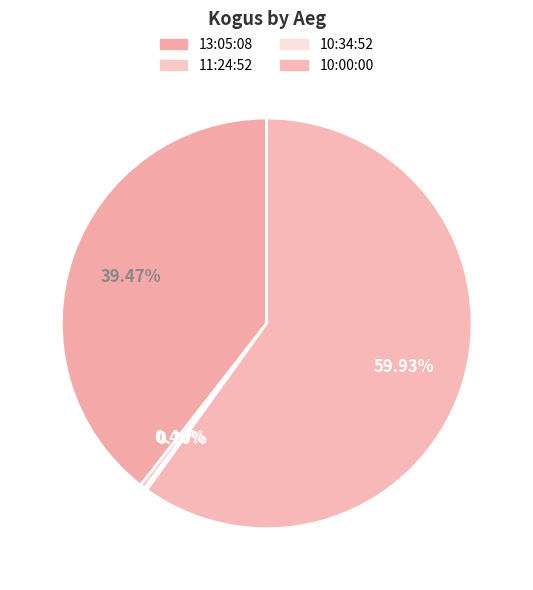

To the nearest percent, what is the difference between the largest and smallest slice percentages?

60%